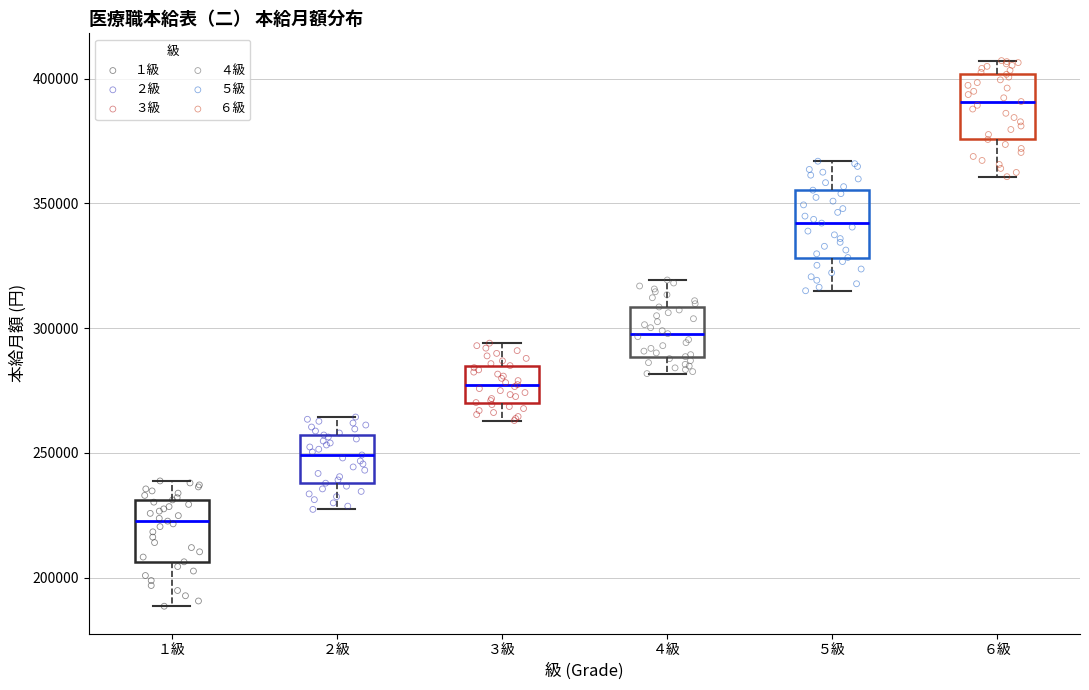

Where does the lower whisker of the box for ４級 end on the y-axis? The values are not printed on the chart, so give them approximately, as read against the axis.

280000